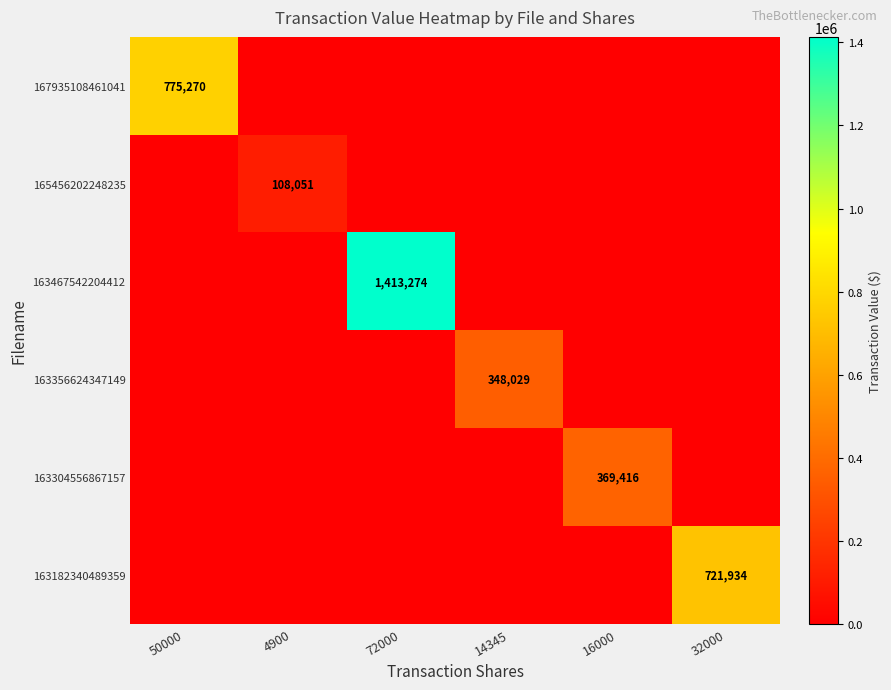

Which label corresponds to the largest value in the chart?

72000